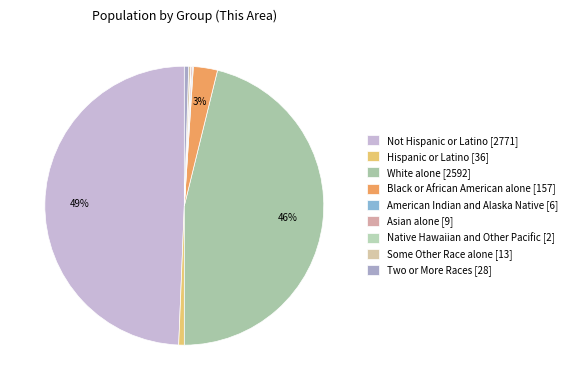

How many slices are in this pie chart?

9